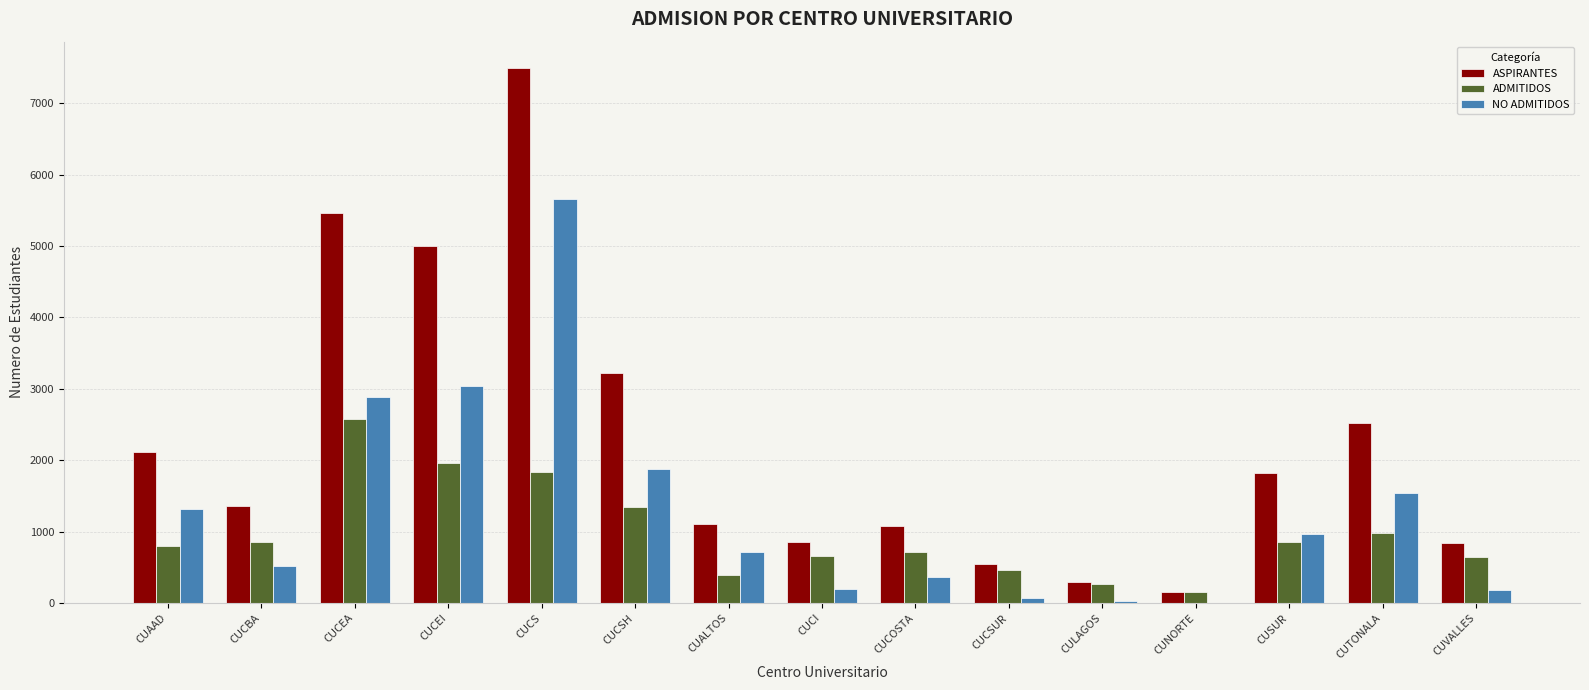

Is it true that ADMITIDOS equals 658 at CUCI?

True